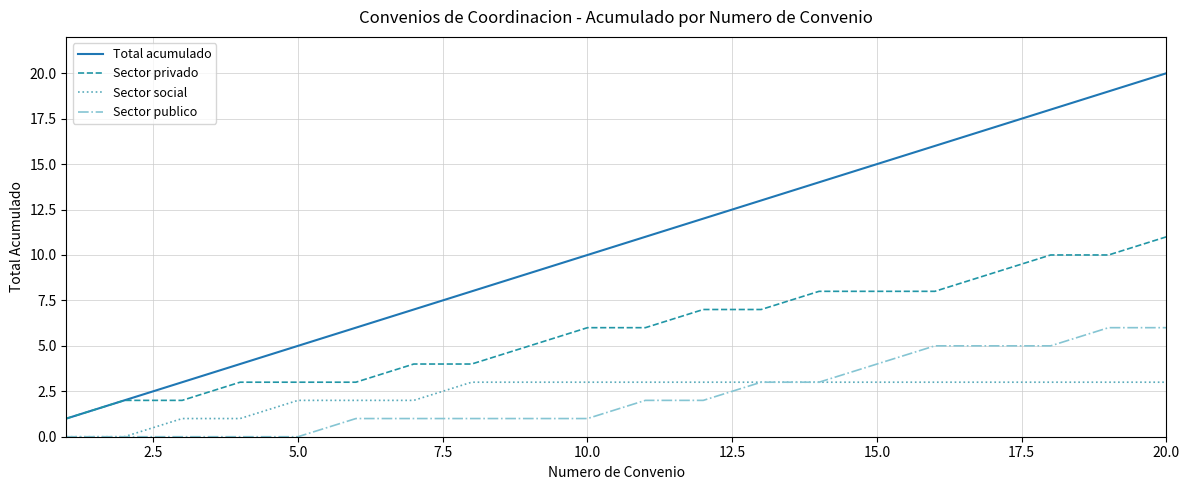

List the series in order of their peak value, lowest first.

Sector social, Sector publico, Sector privado, Total acumulado